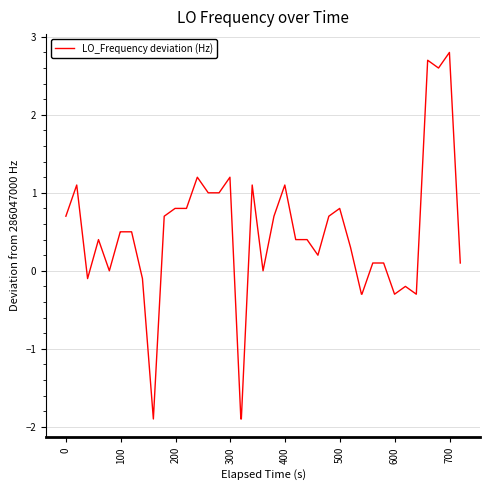

What is the difference between the maximum and minimum values?

4.7